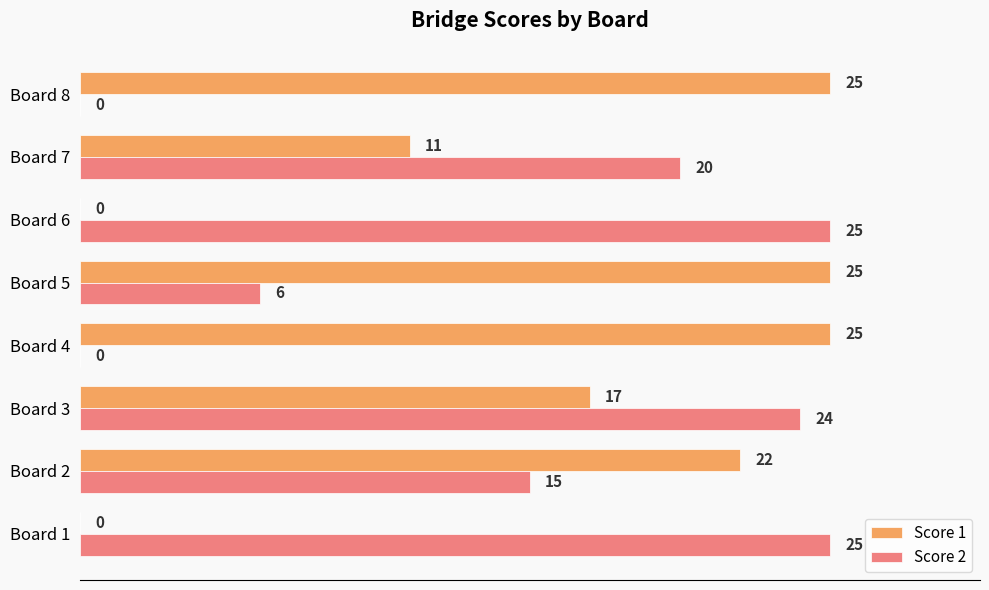

What is the total value across all series at Board 4?

25